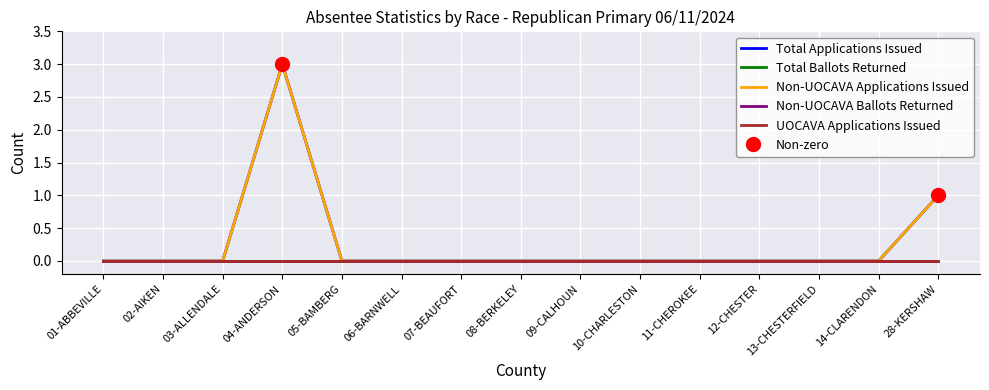

At which category is the sum across all series the highest?

04-ANDERSON